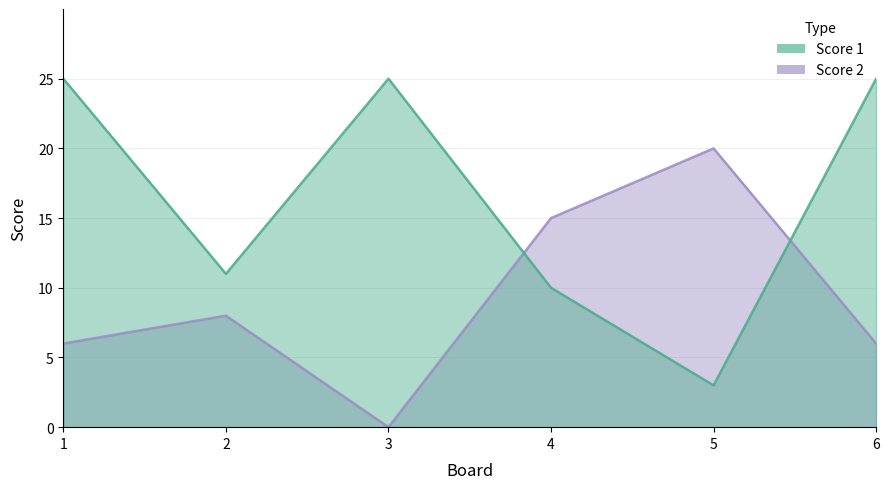

At which category does the chart reach its peak across all series?

1